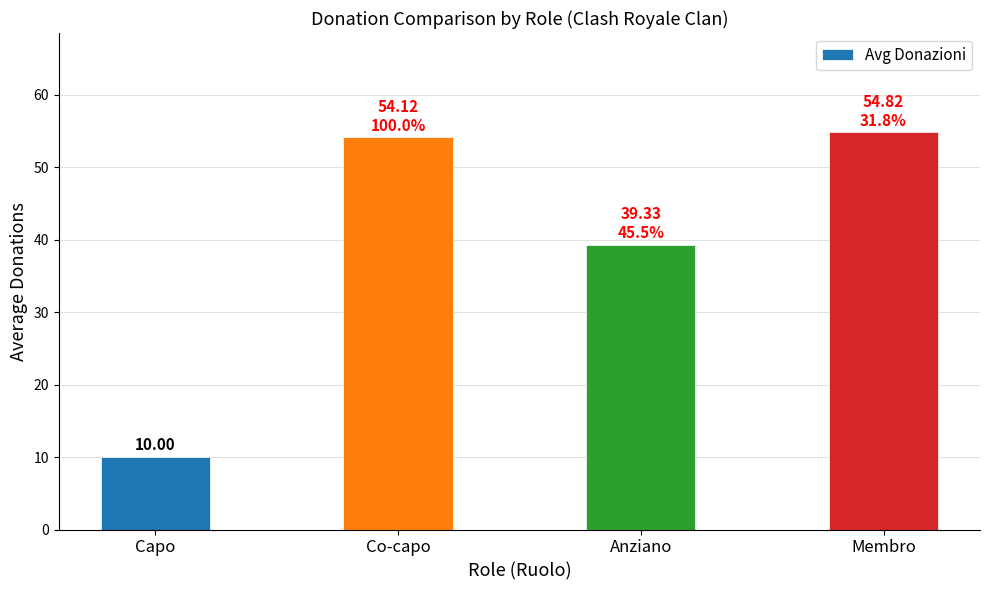

Is it true that the value at Capo is 10.0?

True